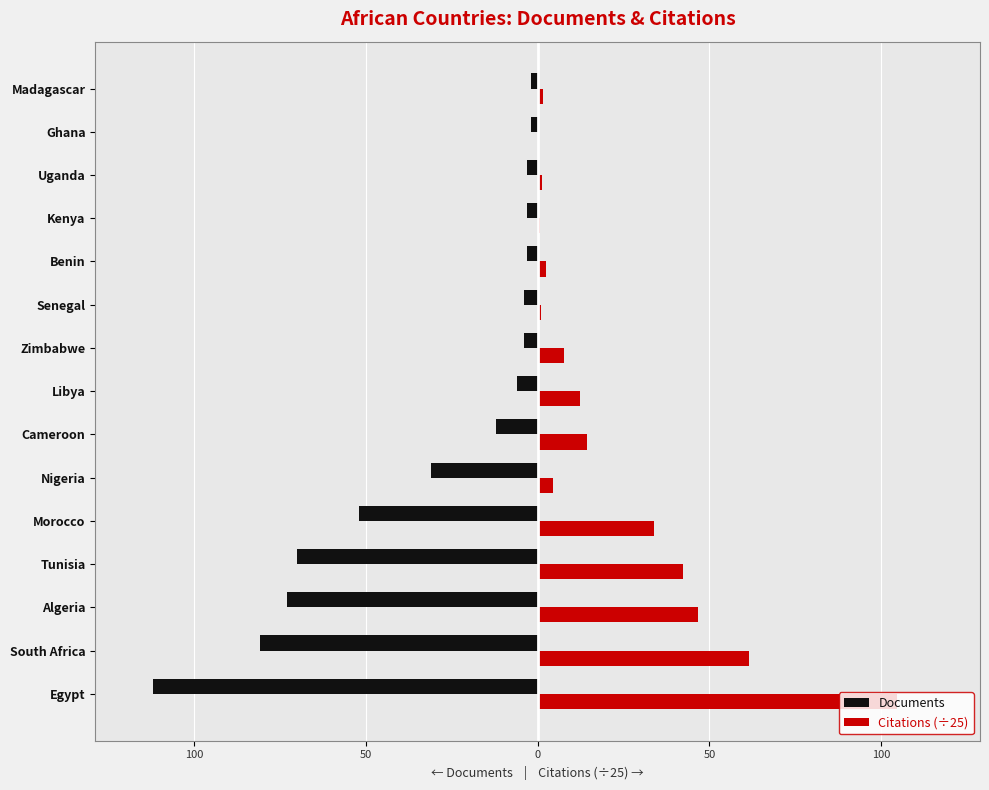

What is the maximum value shown in the chart?

104.7